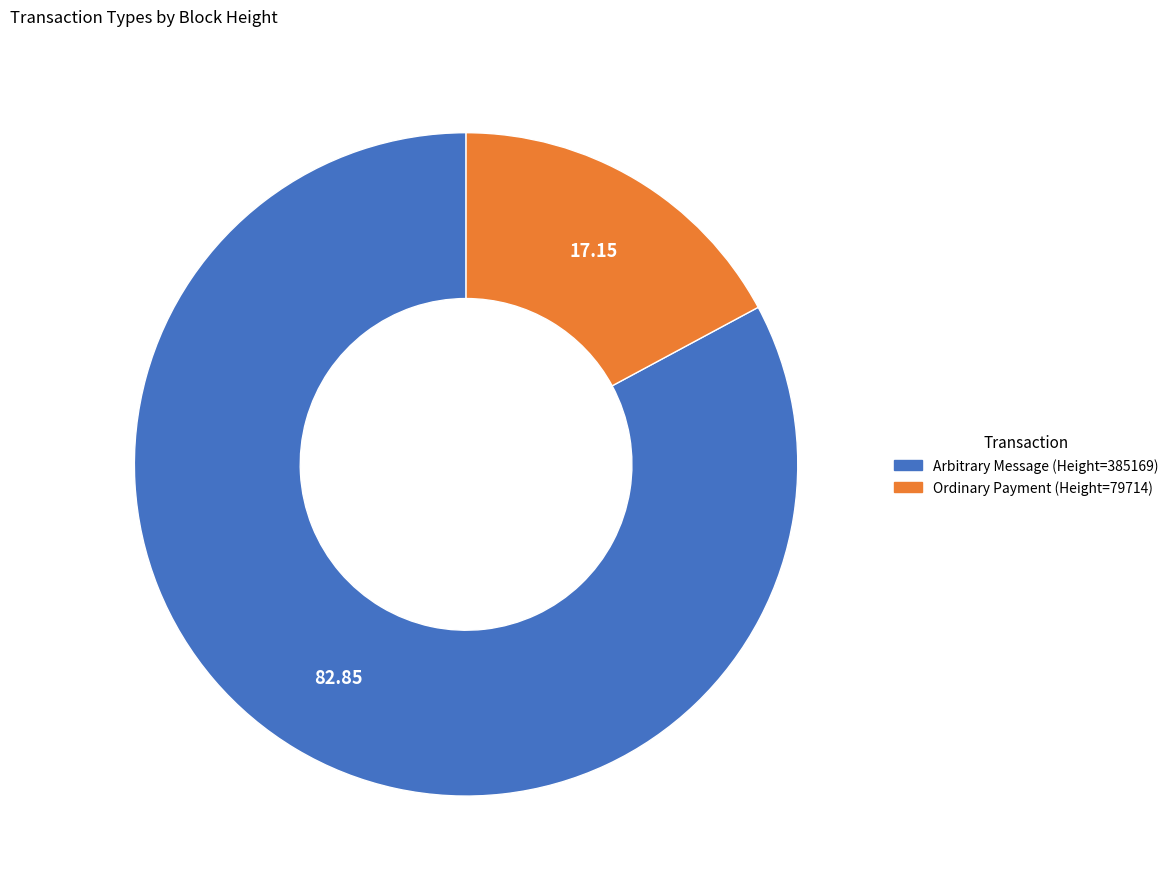

Which slice is the smallest?

Ordinary Payment (Height=79714)